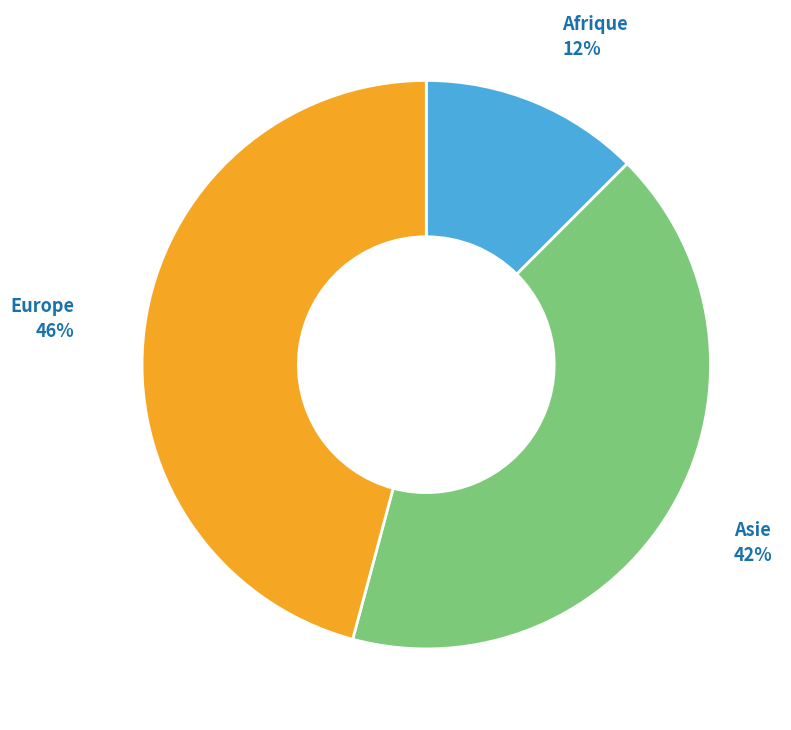

What is the smallest slice in the pie chart?

Afrique